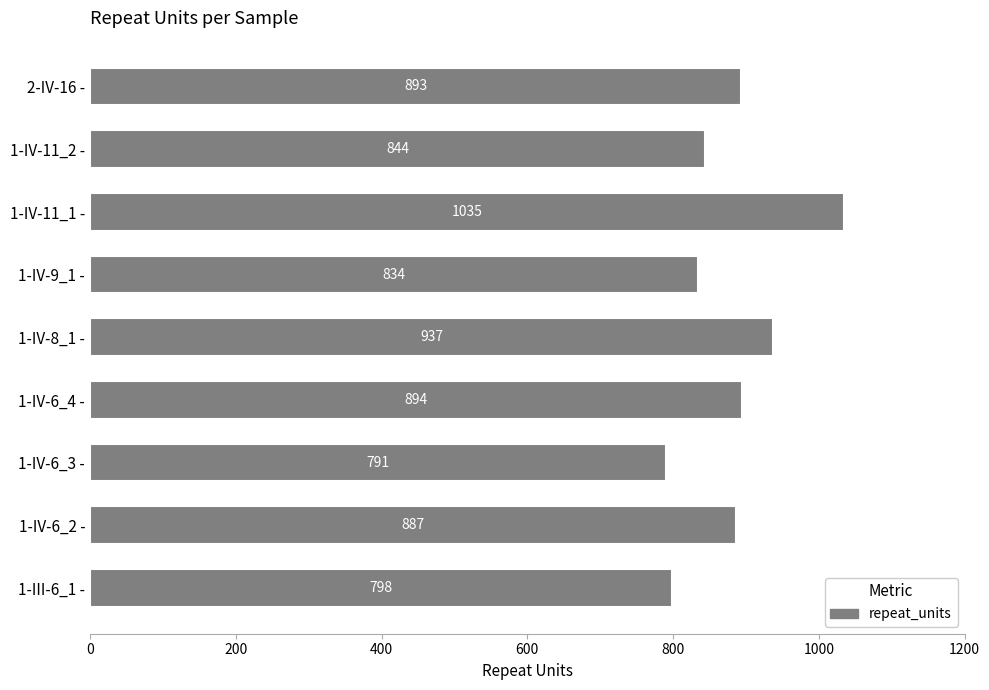

True or false: the data shows 1358 at 1-IV-6_3 -.

False